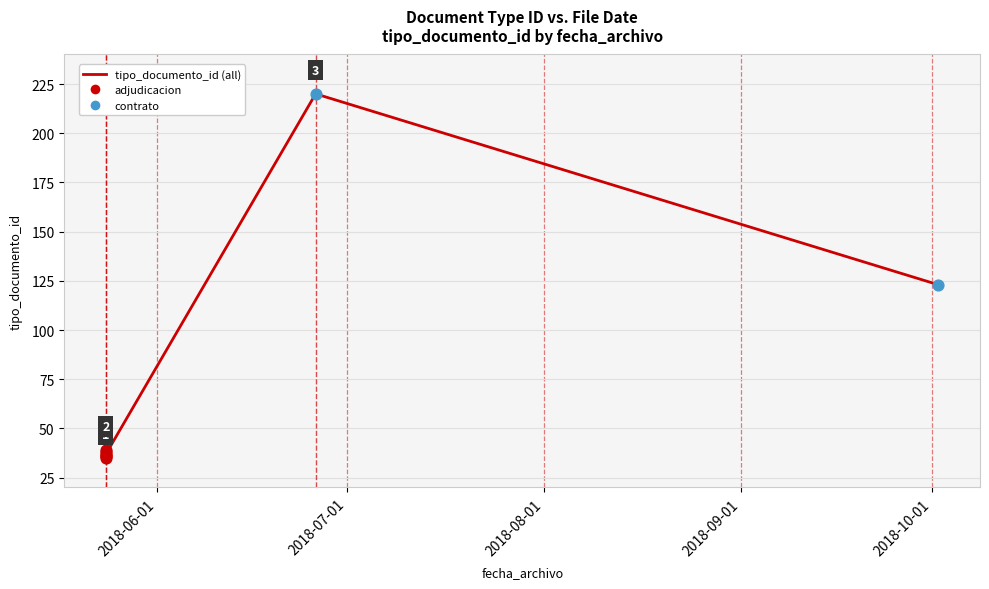

Which has a higher value, 2018-06-26 or 2018-05-24?

2018-06-26